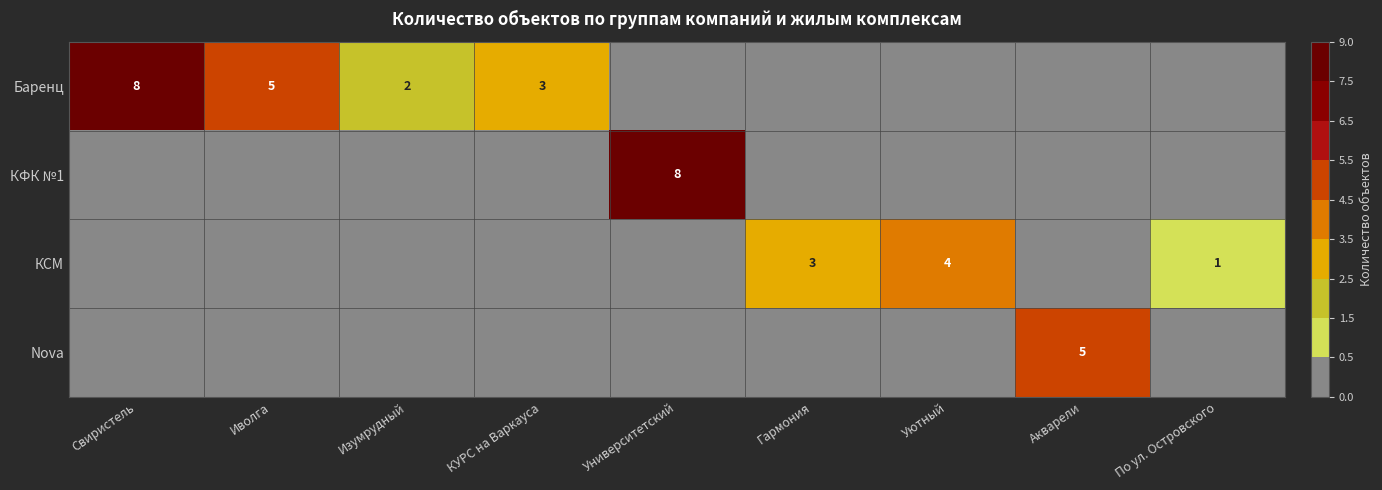

The Nova series shows 1 at Акварели. True or false?

False